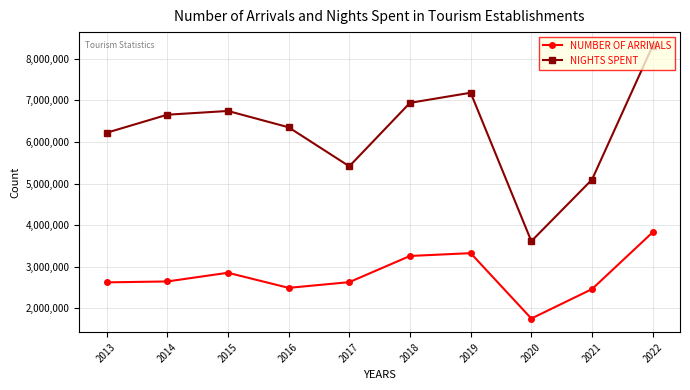

What are all the series names shown in the legend?

NUMBER OF ARRIVALS, NIGHTS SPENT